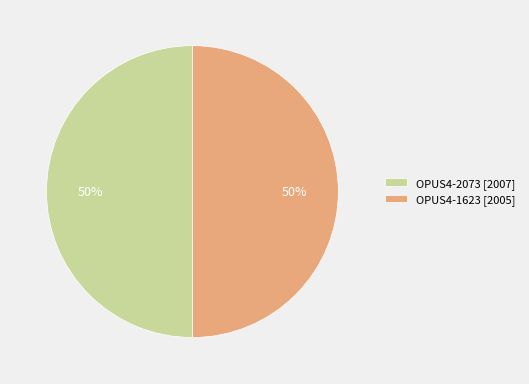

True or false: OPUS4-1623 [2005] accounts for 50% of the total.

True